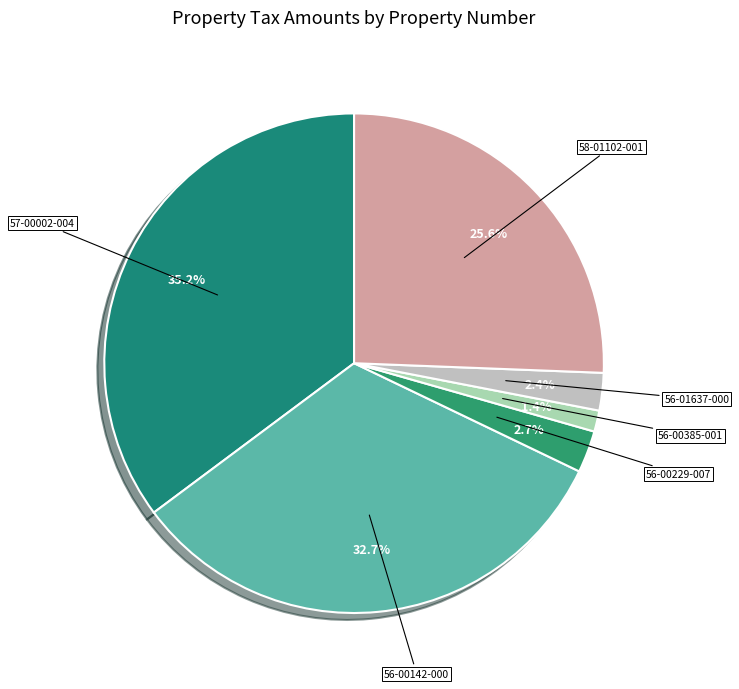

The 58-01102-001 slice represents 26% of the pie. True or false?

True